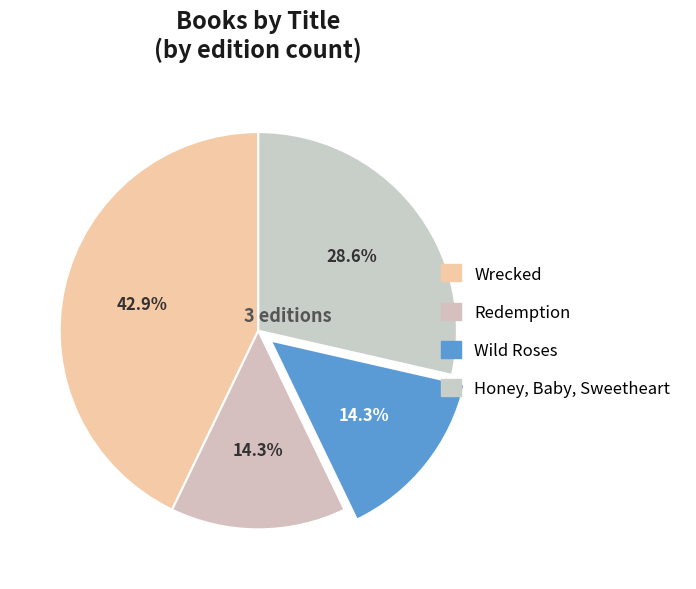

What percentage is NOT represented by Honey, Baby, Sweetheart?

71.4%